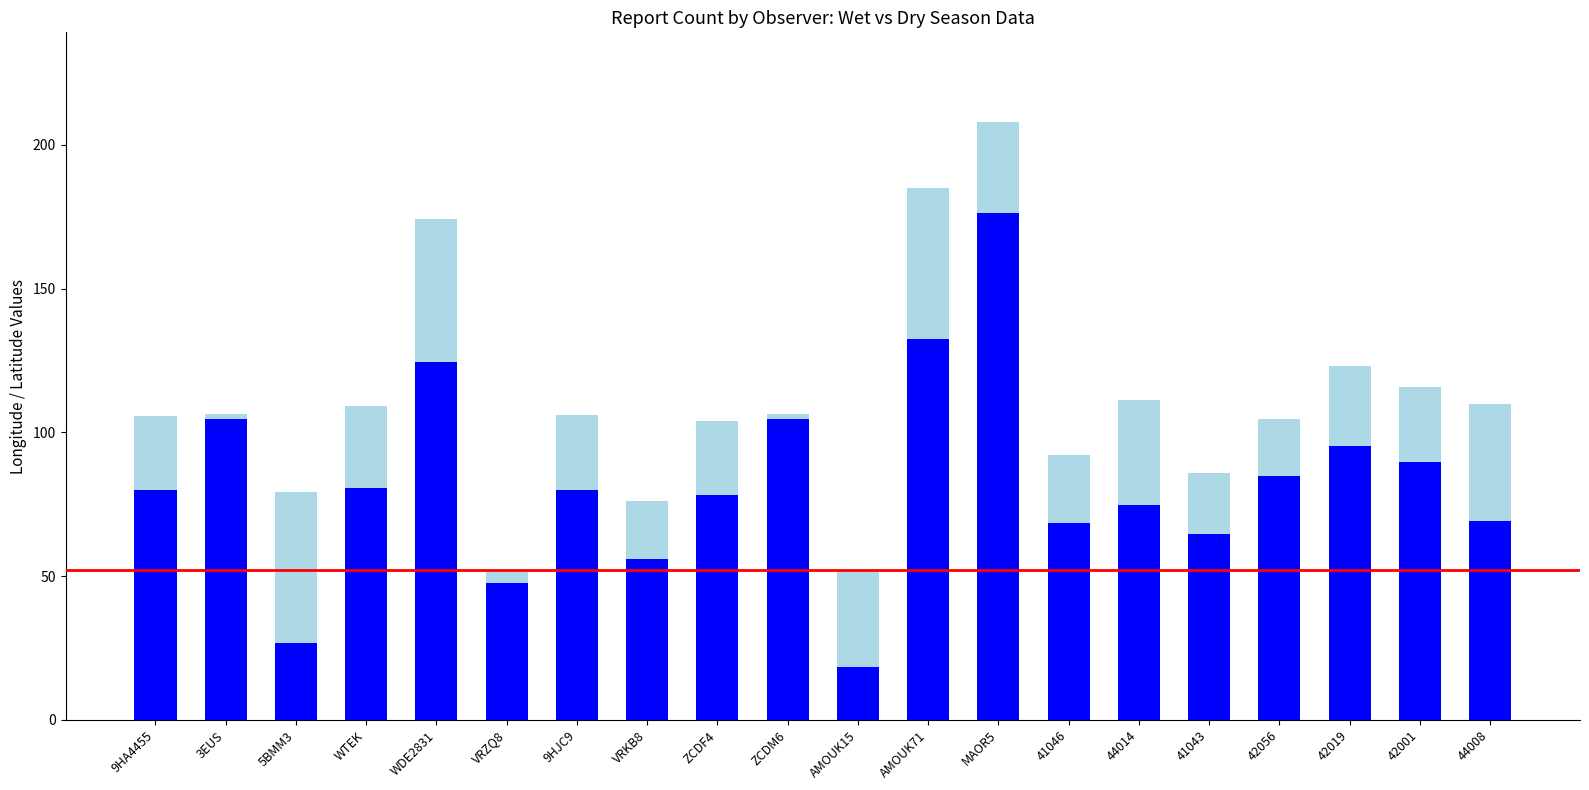

What is the total value across all series at 5BMM3?

79.3